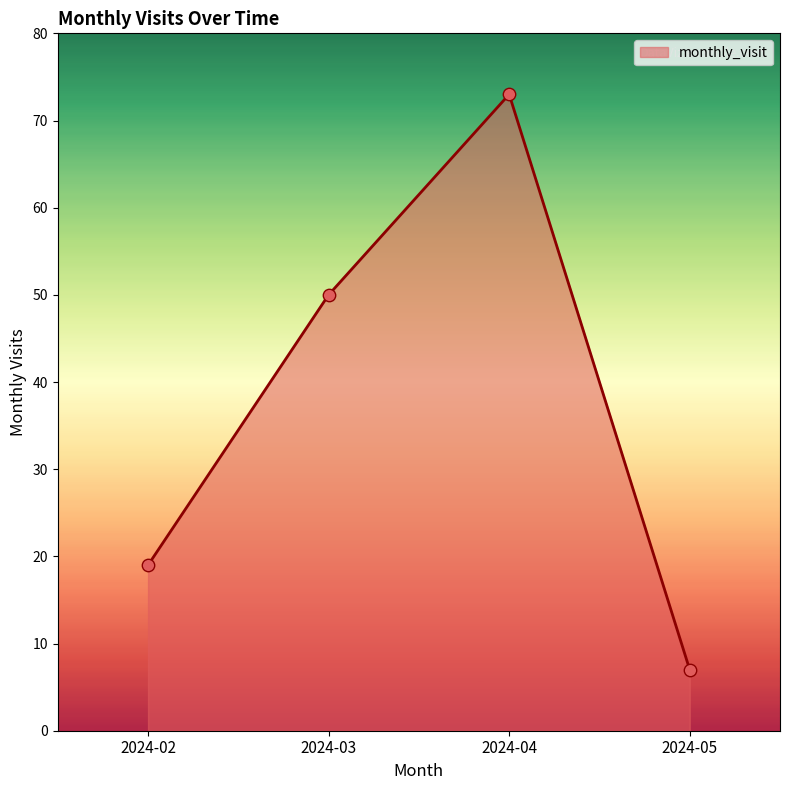

Between 2024-05 and 2024-04, which is larger?

2024-04